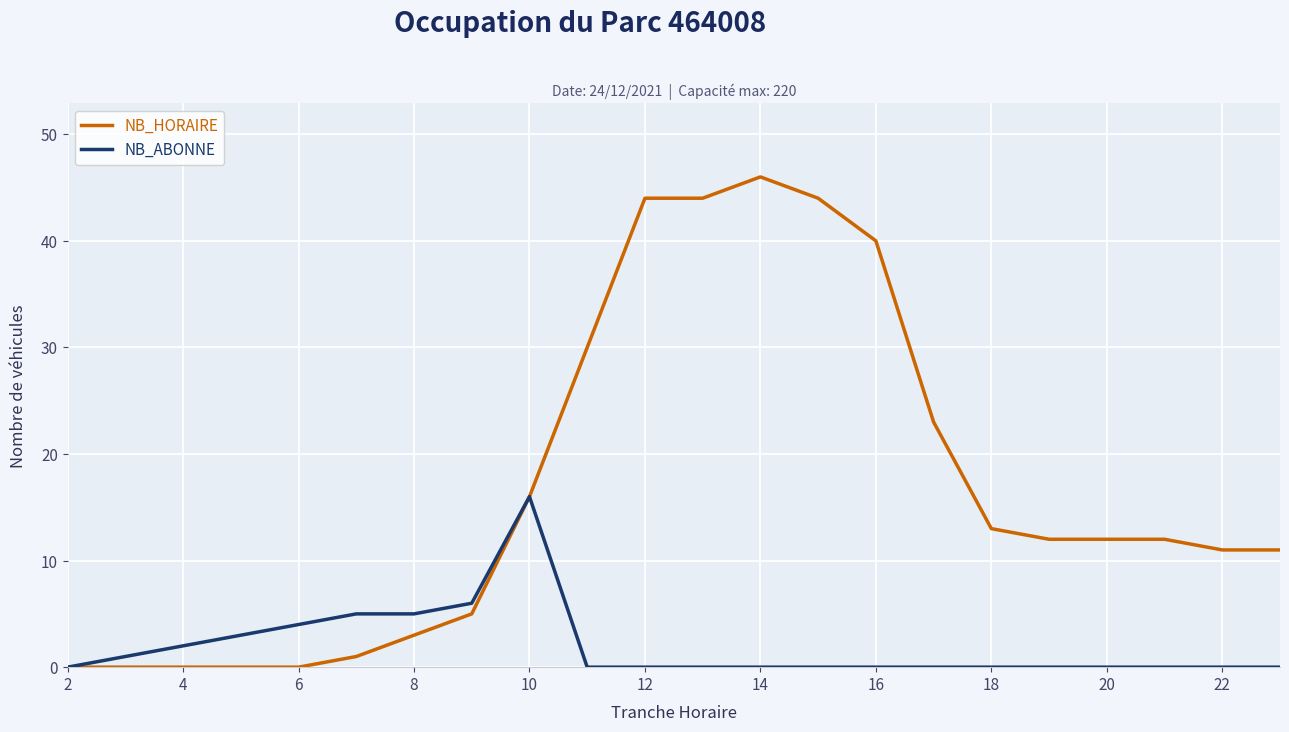

List the series in order of their overall mean, lowest first.

NB_ABONNE, NB_HORAIRE